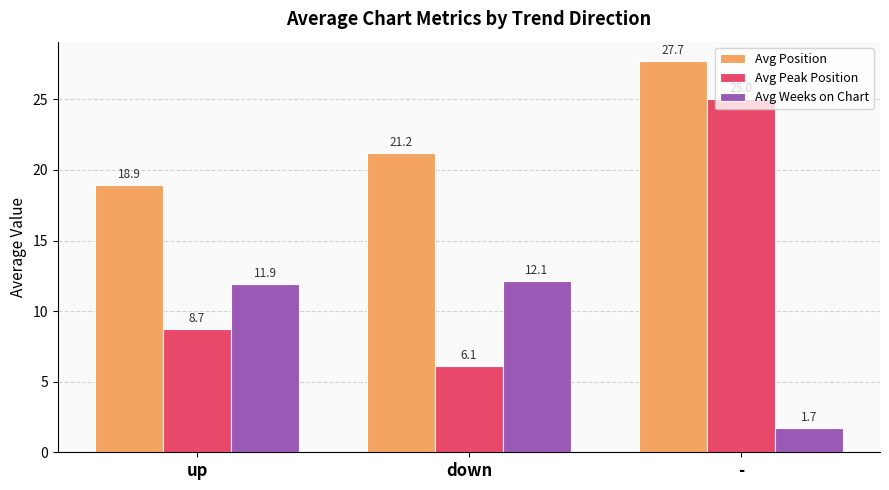

Rank the series by their maximum value, from highest to lowest.

Avg Position, Avg Peak Position, Avg Weeks on Chart